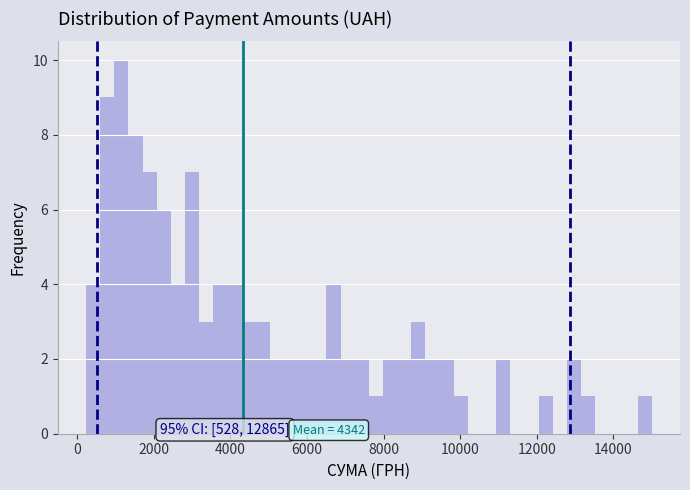

Read against the x-axis, roughly where is the centre of the tallest bar?

1200